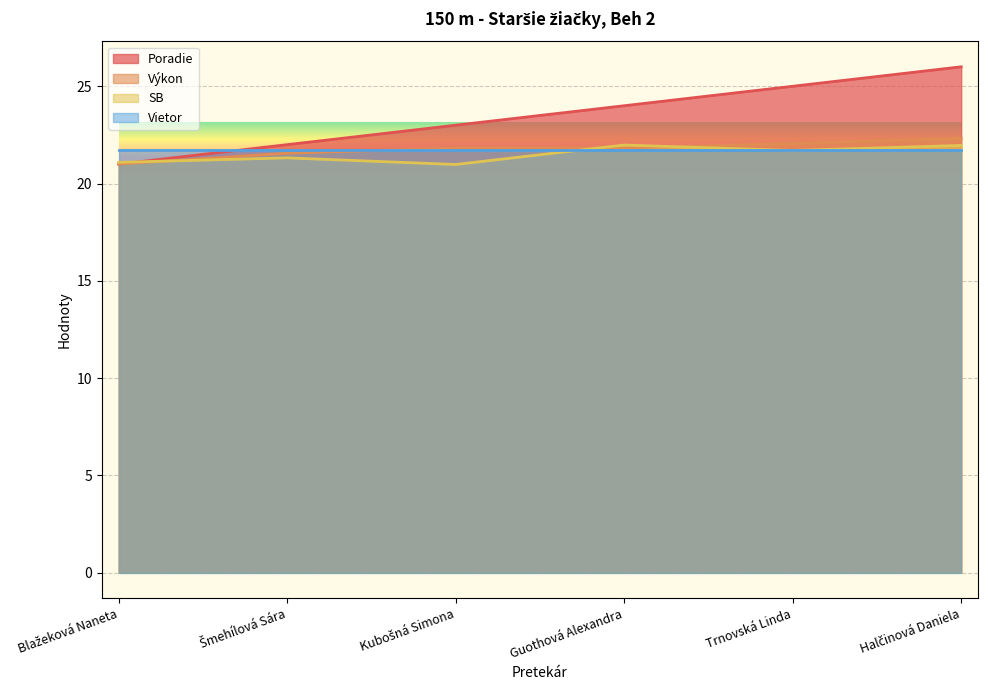

Where is Výkon nearest to the value 21?

Blažeková Naneta